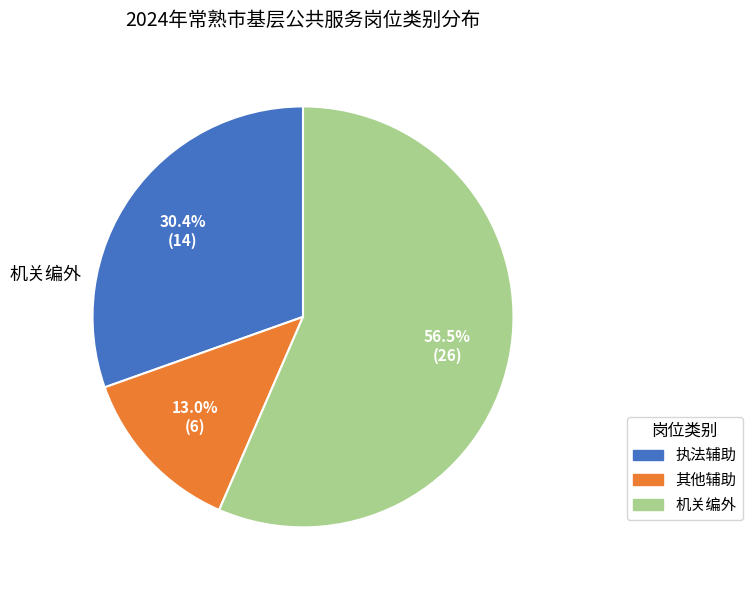

What percentage do 执法辅助 and 机关编外 together represent?

87.0%